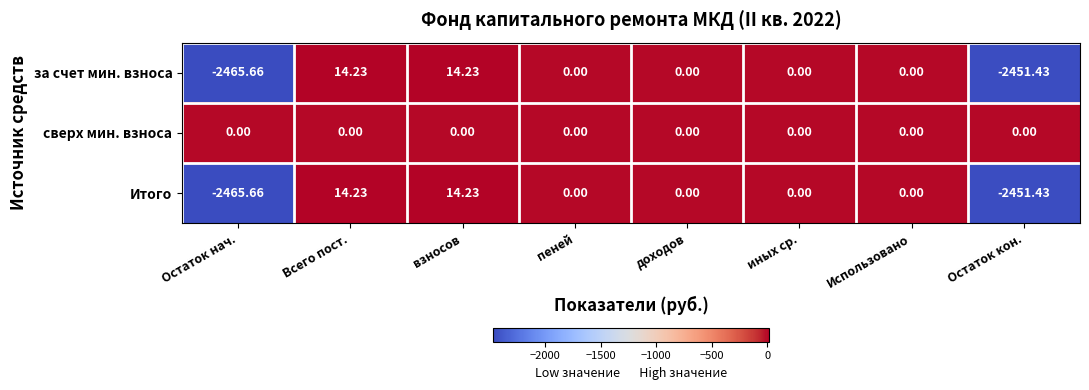

At which category does the chart reach its minimum across all series?

Остаток нач.